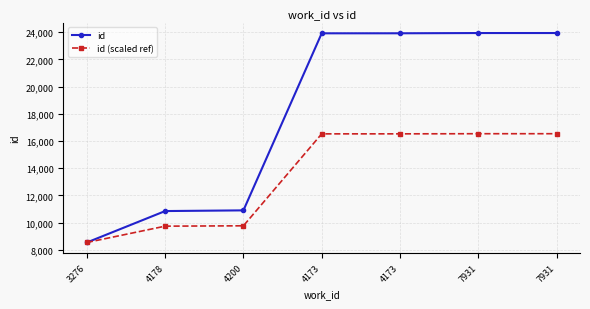

Rank the series by their maximum value, from highest to lowest.

id, id (scaled ref)